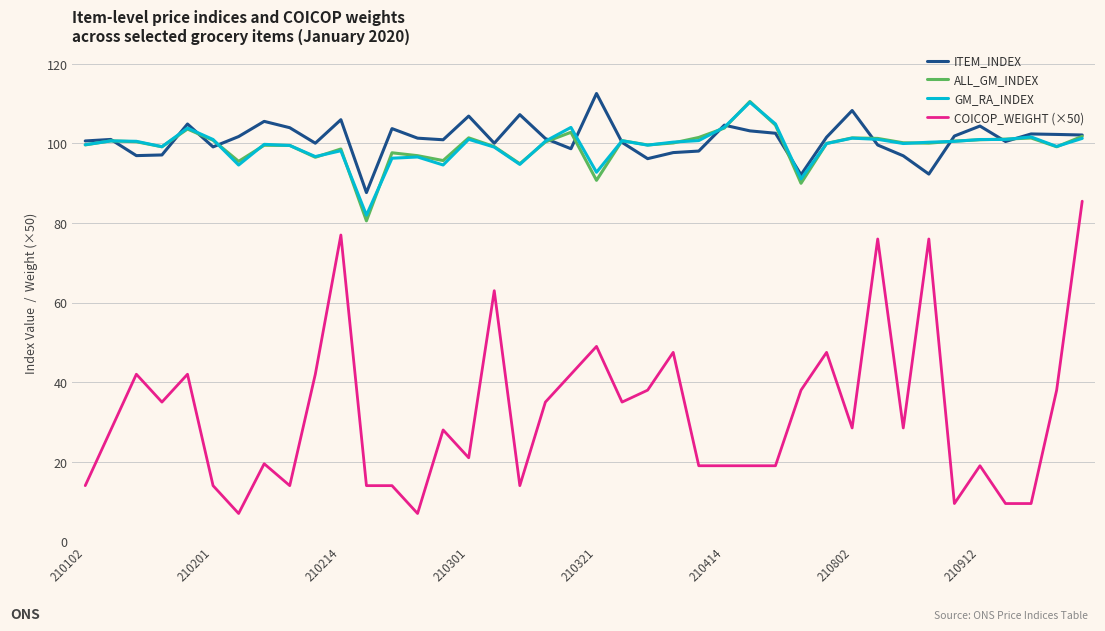

At how many categories does at least one series exceed 110?

2